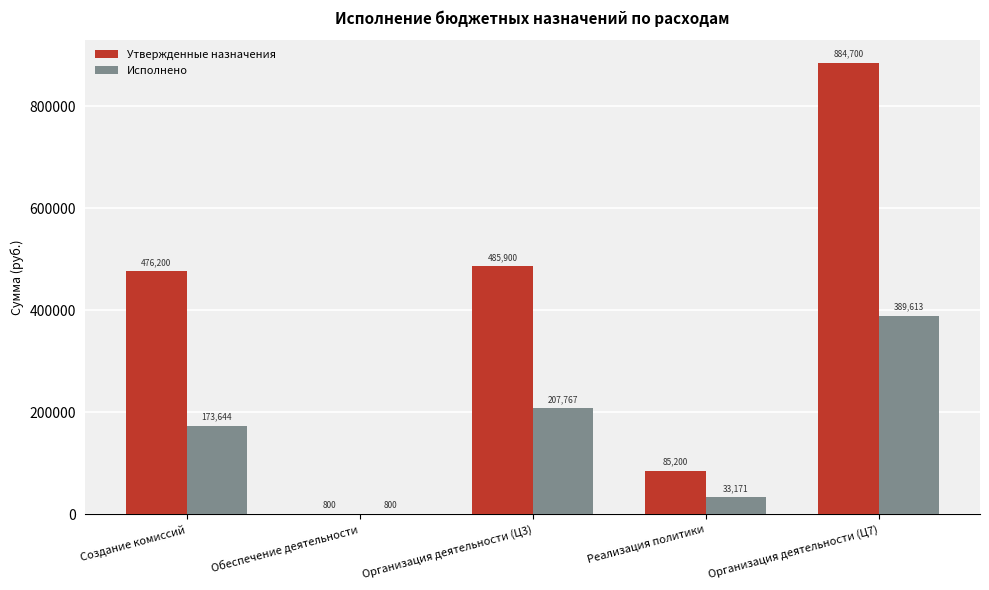

True or false: Утвержденные назначения has a value of 800.0 at Обеспечение деятельности.

True